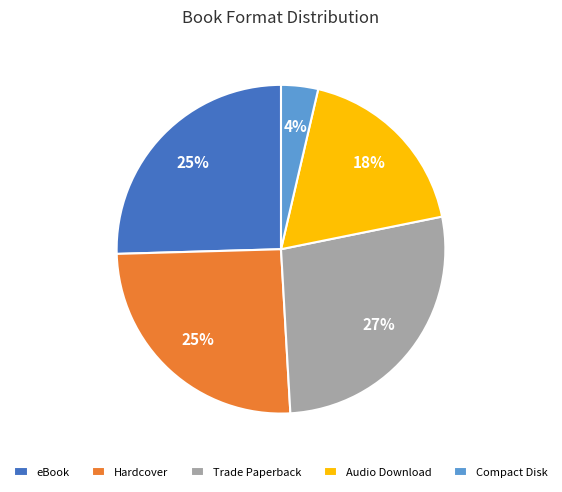

Combined, do Audio Download and Compact Disk account for over 50%?

No